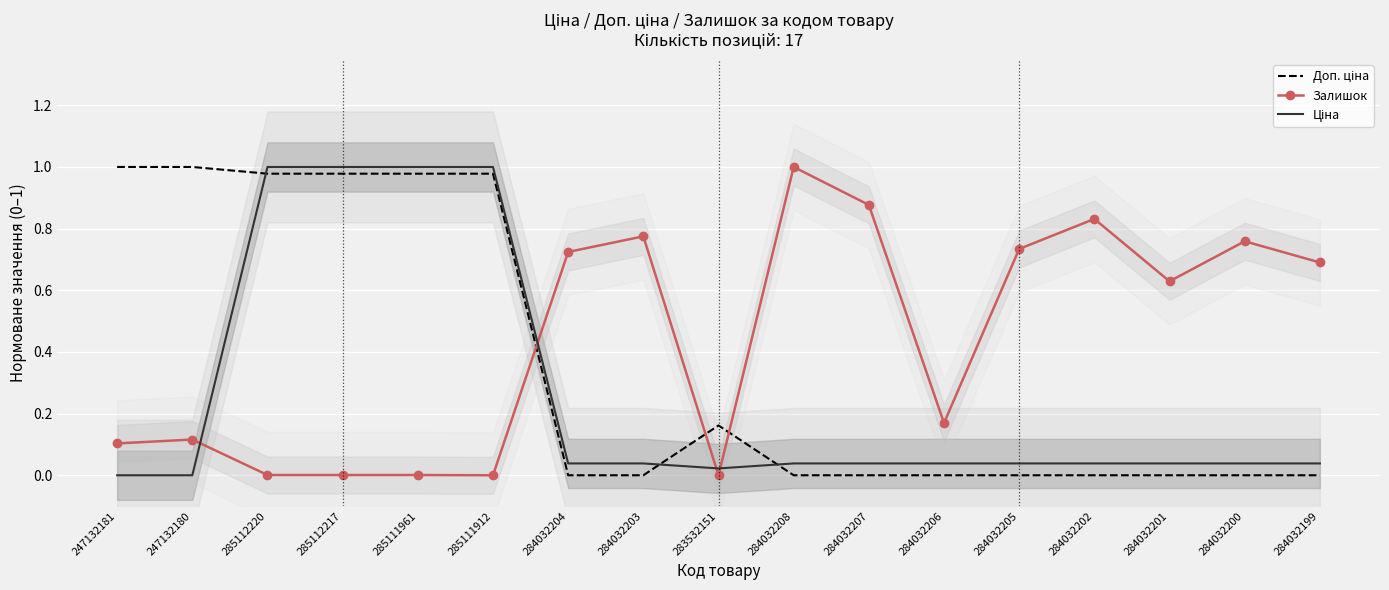

What is the average value of the Ціна series?

0.3